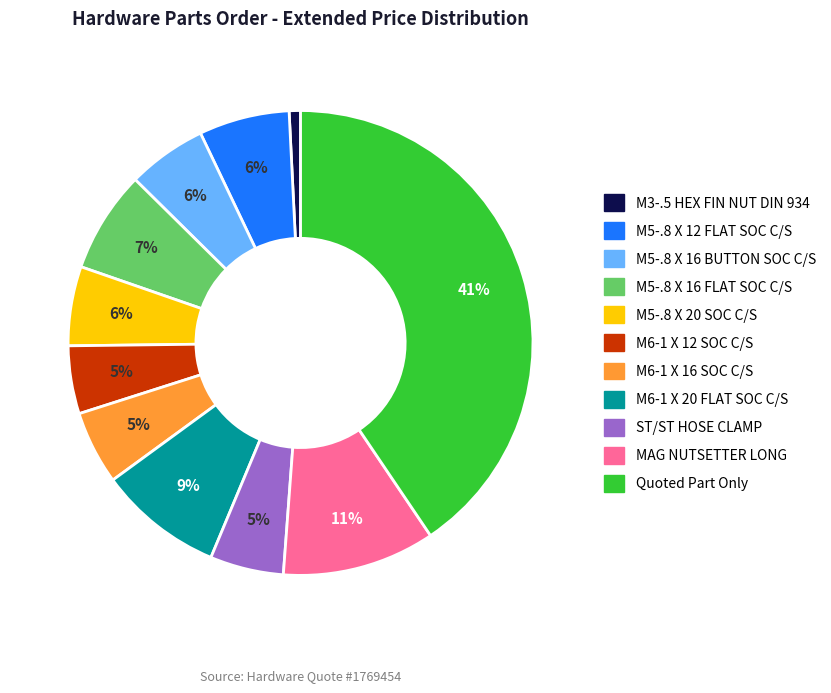

Does M5-.8 X 16 FLAT SOC C/S represent more than half of the total?

No